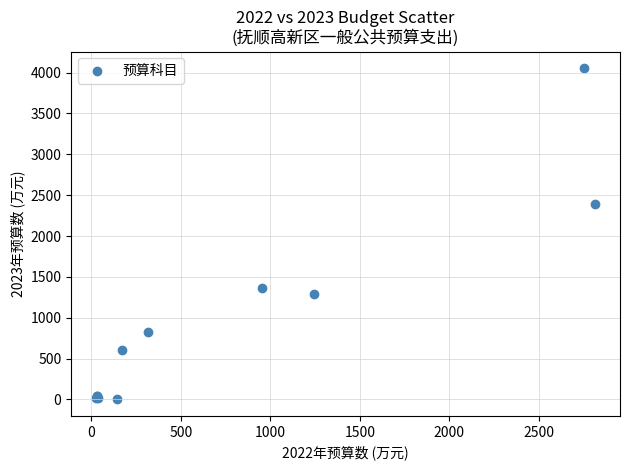

What Y value in the scatter plot is closest to 2027?

2386.0